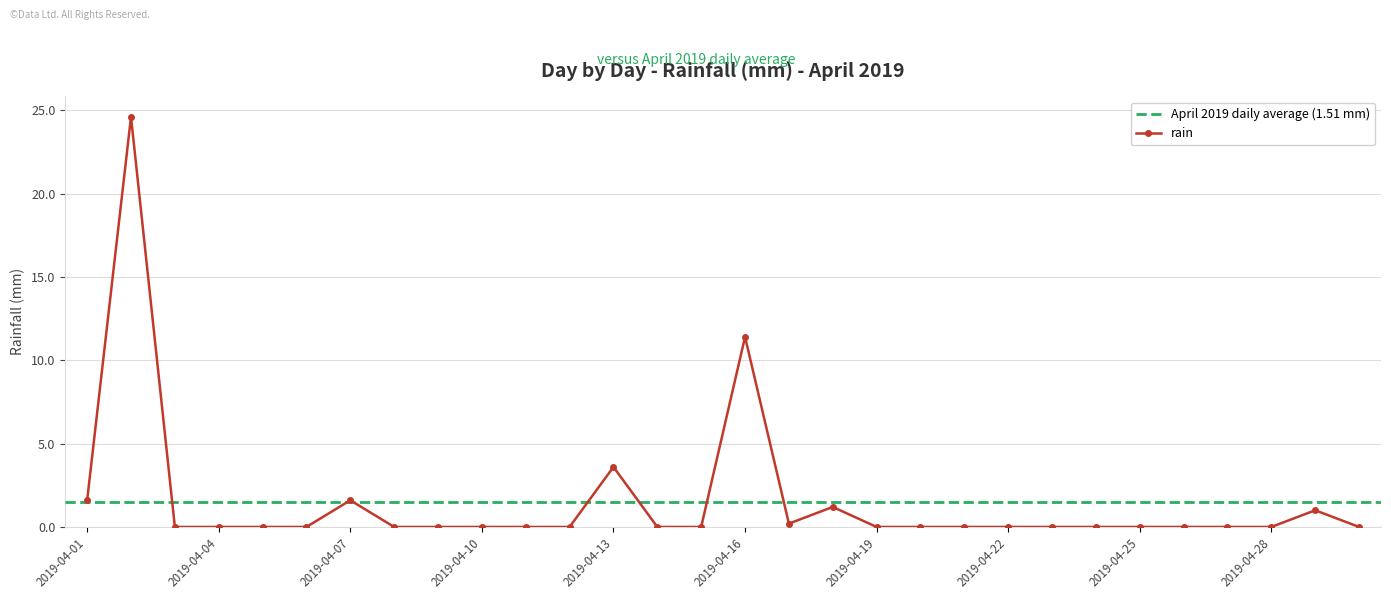

What is the difference between the second highest and second lowest values?

11.4